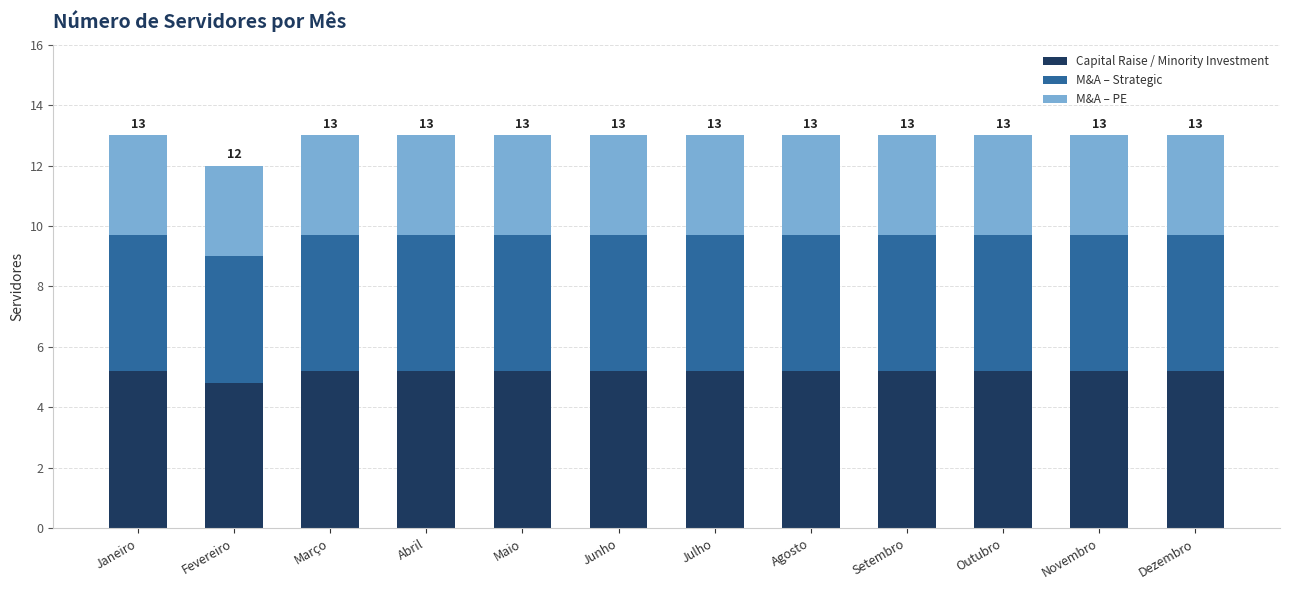

What is the total value across all series at Novembro?

13.0